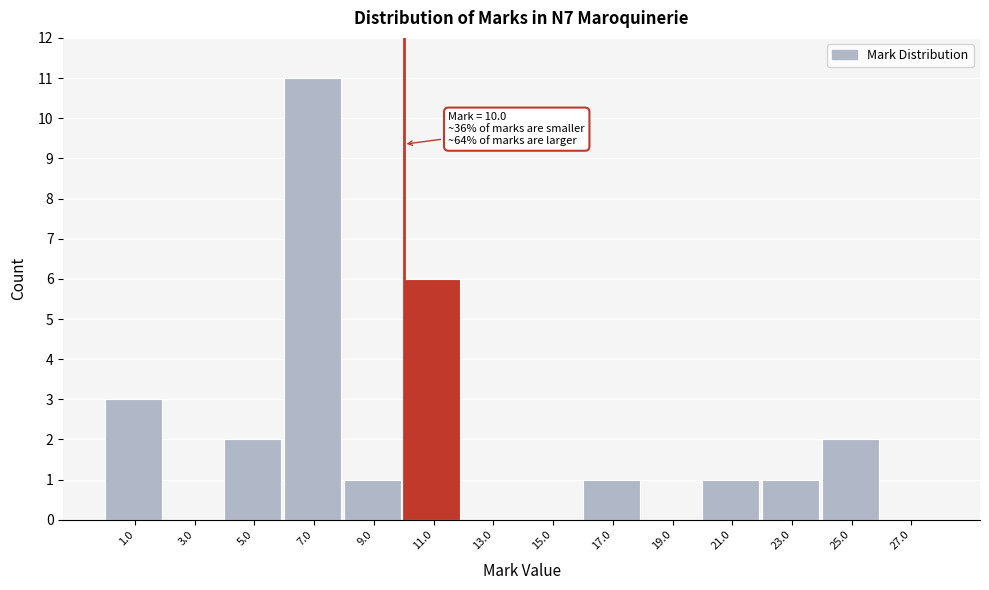

Over which range of the x-axis is the bar tallest?

6 to 8